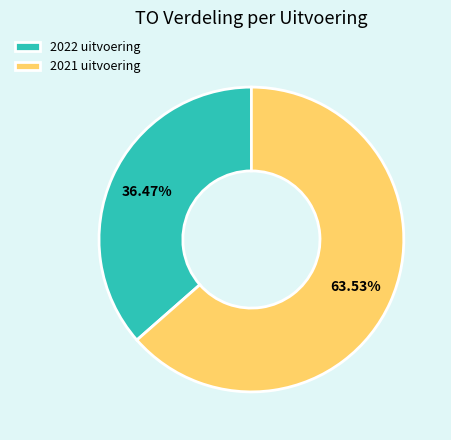

Rank the categories by value from highest to lowest.

2021 uitvoering, 2022 uitvoering